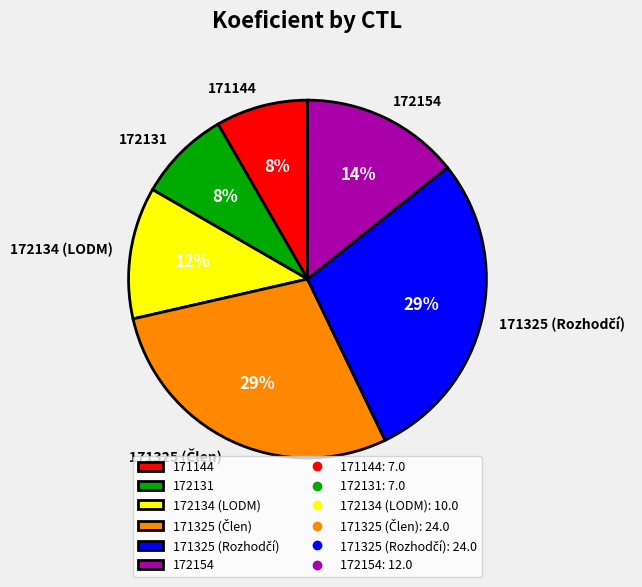

True or false: 172134 (LODM) accounts for 12% of the total.

True